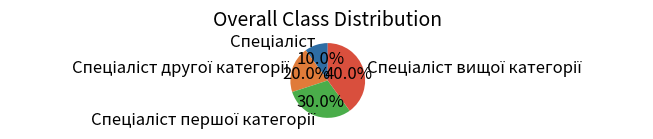

Is there a majority slice in this chart?

No